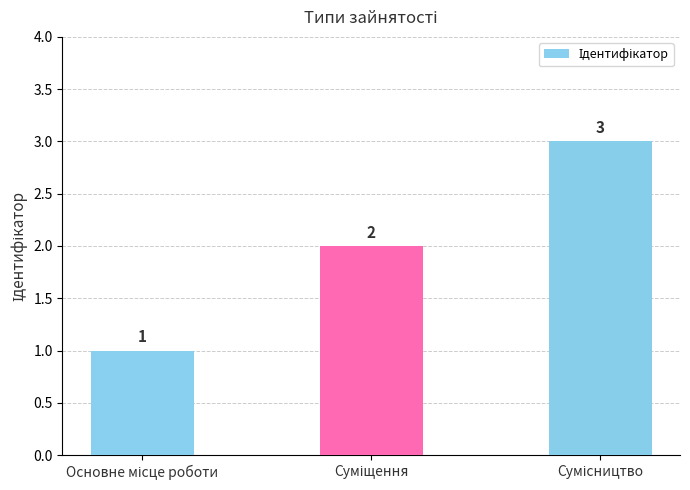

Count the values in the range 1 to 3.

3